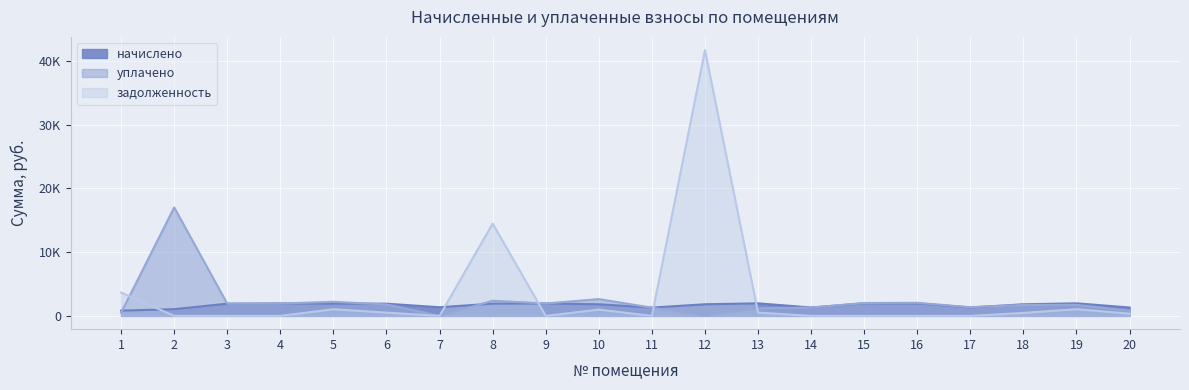

At 8, list the series in order from largest to smallest.

задолженность, уплачено, начислено